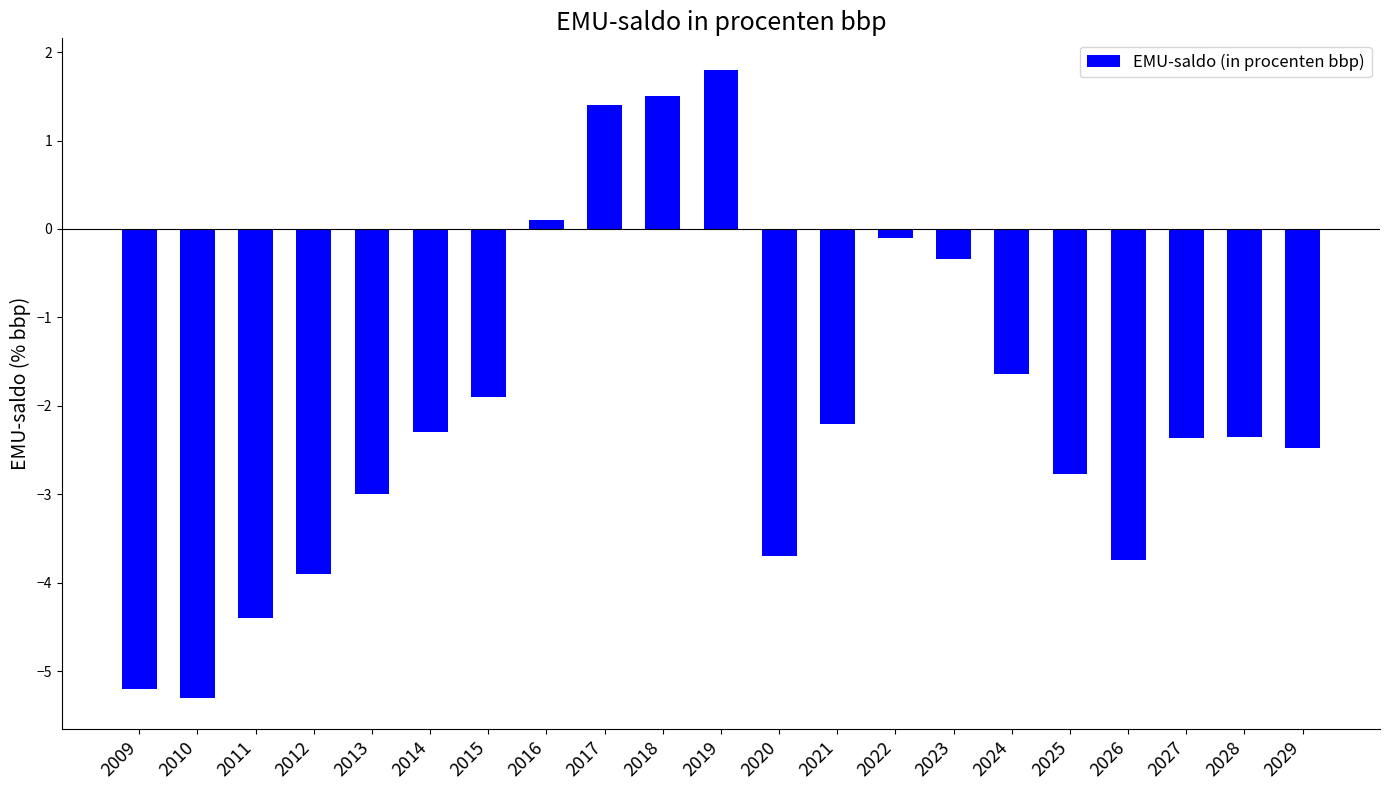

What value does the data have at 2027?

-2.4